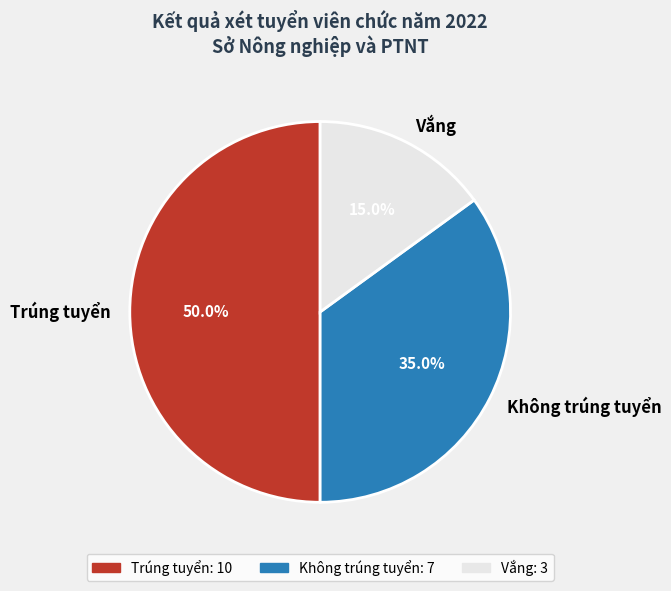

What percentage do Không trúng tuyển and Trúng tuyển together represent?

85.0%